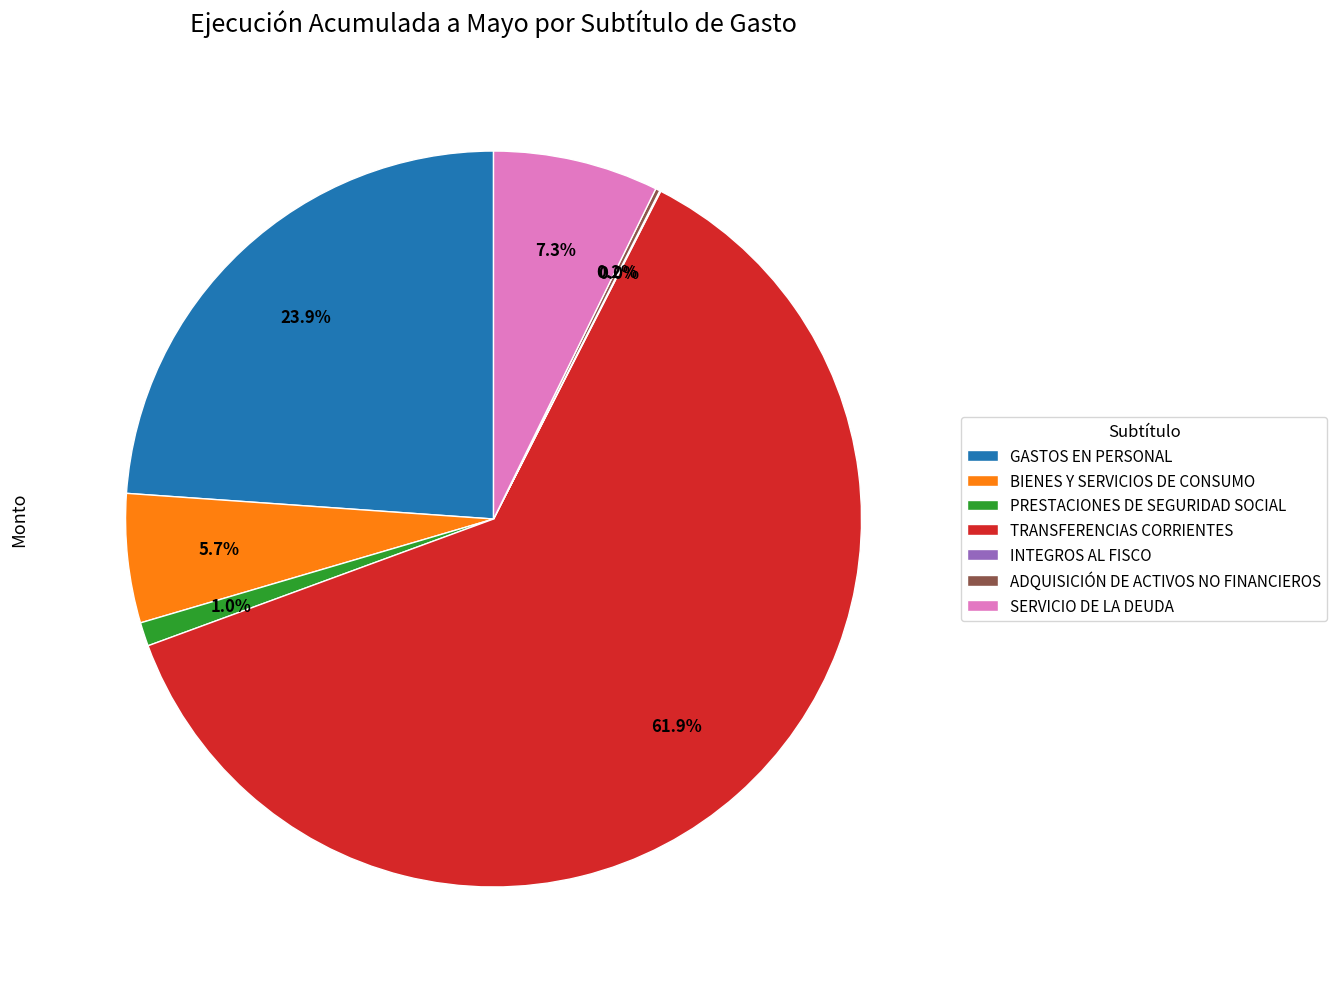

To the nearest percent, what is the combined percentage of SERVICIO DE LA DEUDA and TRANSFERENCIAS CORRIENTES?

69%